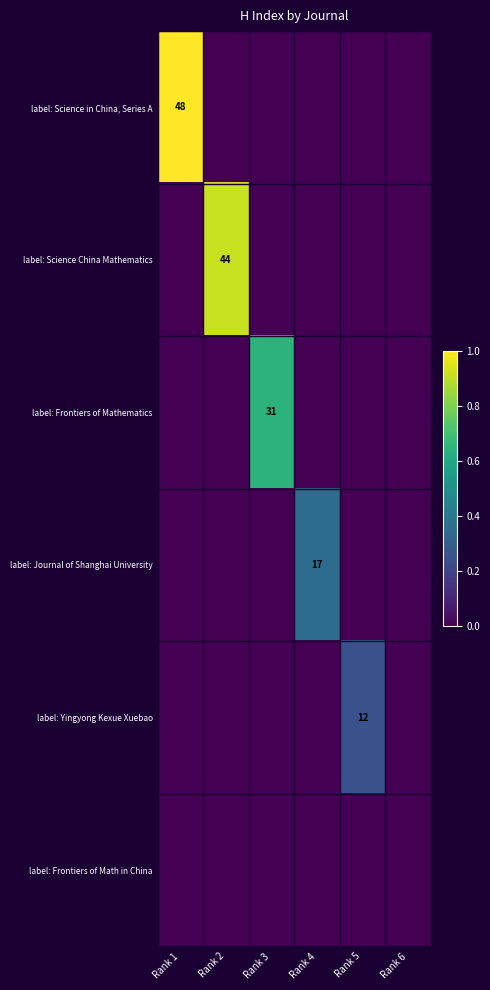

Is the value of label: Yingyong Kexue Xuebao at Rank 1 greater than the value of label: Science in China, Series A at Rank 4?

No